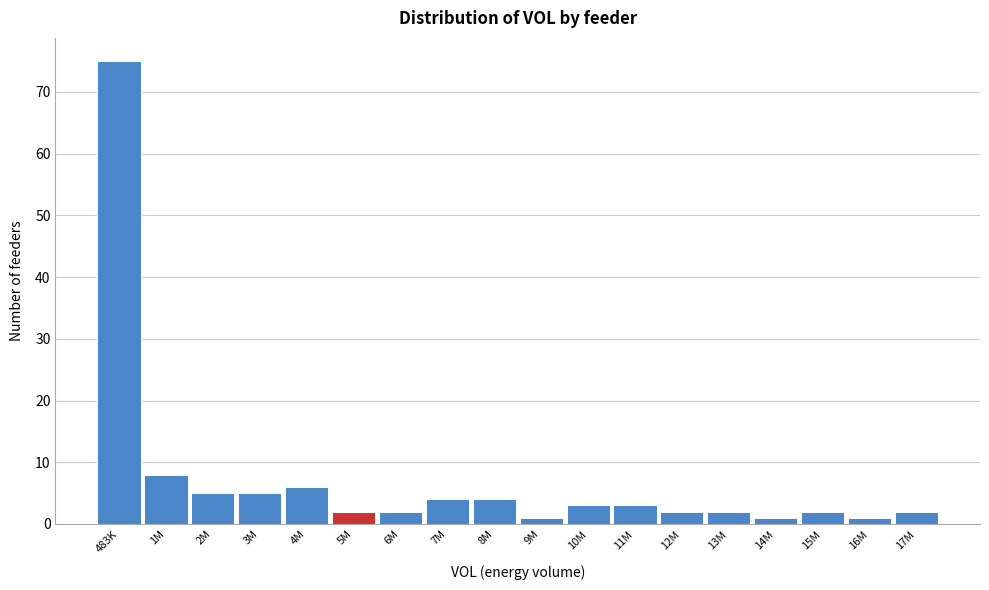

Reading left to right, what are all the values shown in this chart?

75	8	5	5	6	2	2	4	4	1	3	3	2	2	1	2	1	2